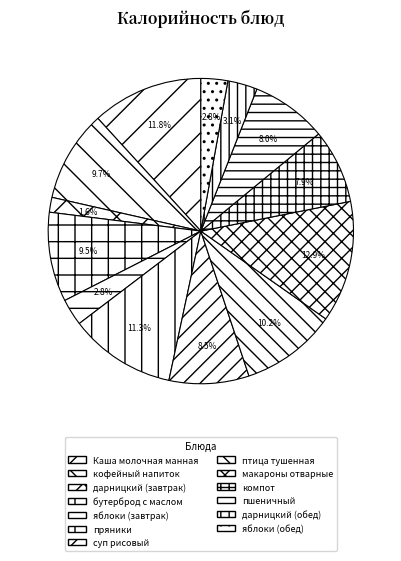

To the nearest percent, what is the difference between the largest and smallest slice percentages?

11%